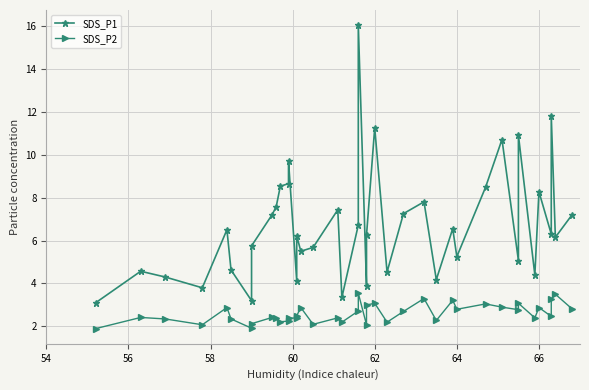

What is the average value of the SDS_P2 series?

2.6